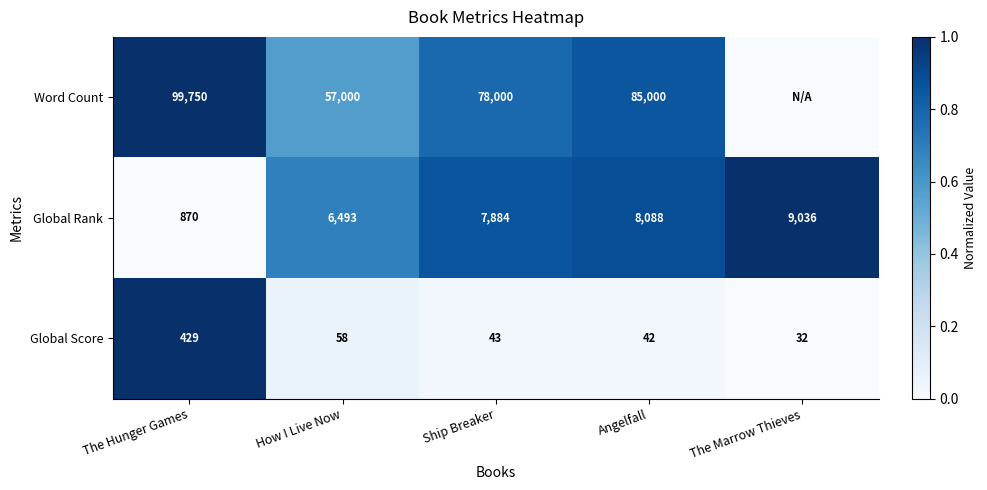

List the labels in order of Global Rank value, largest first.

The Marrow Thieves, Angelfall, Ship Breaker, How I Live Now, The Hunger Games